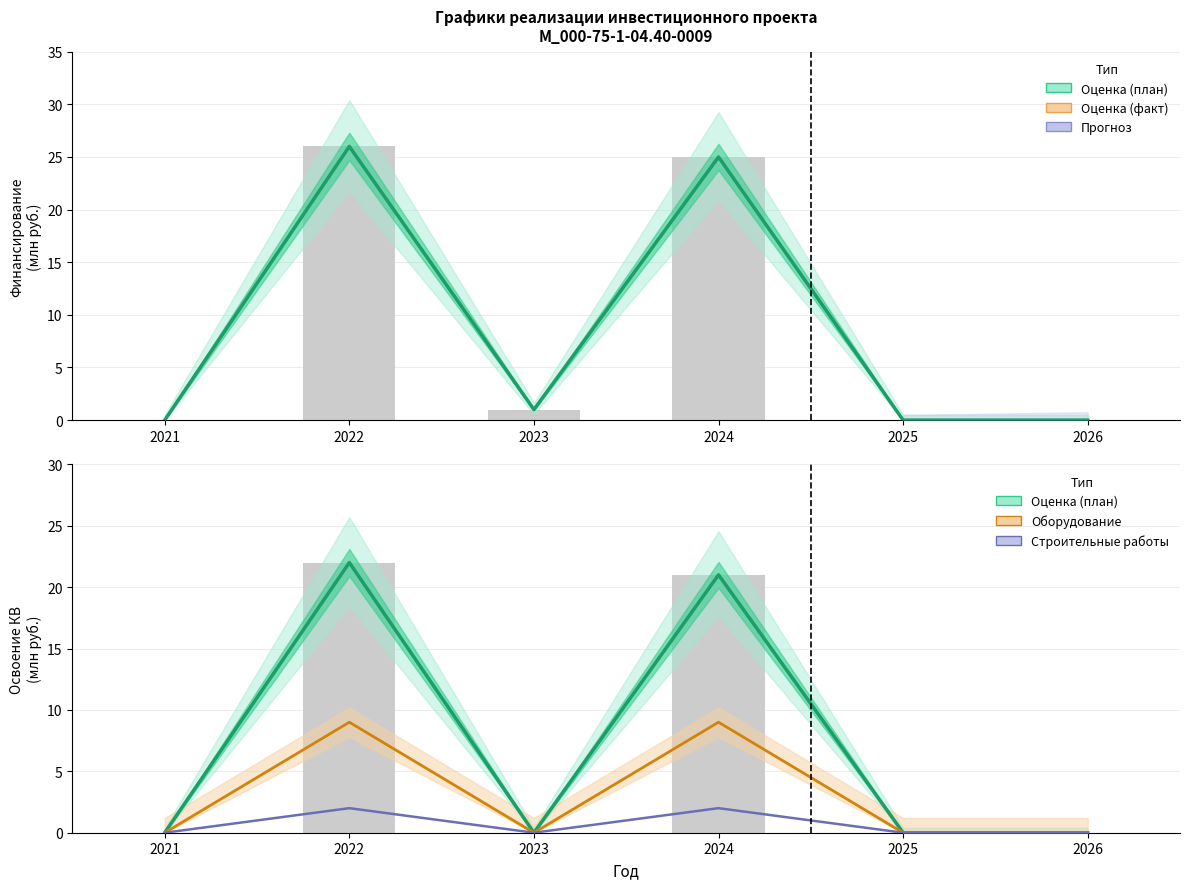

At which category does the chart reach its minimum across all series?

2021